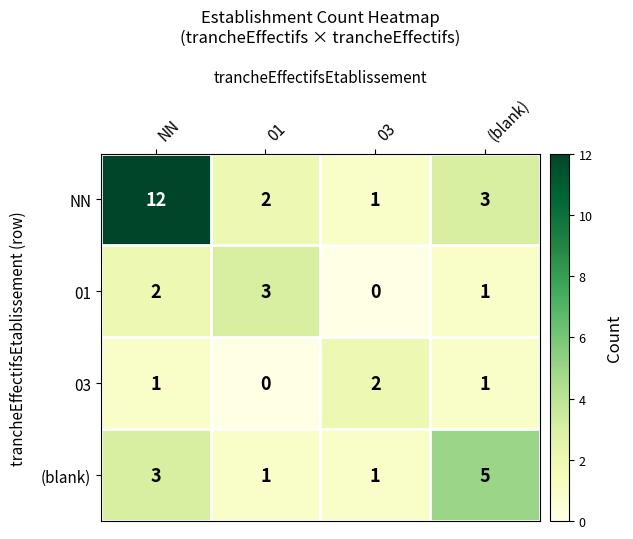

Which label corresponds to the largest value in the chart?

NN